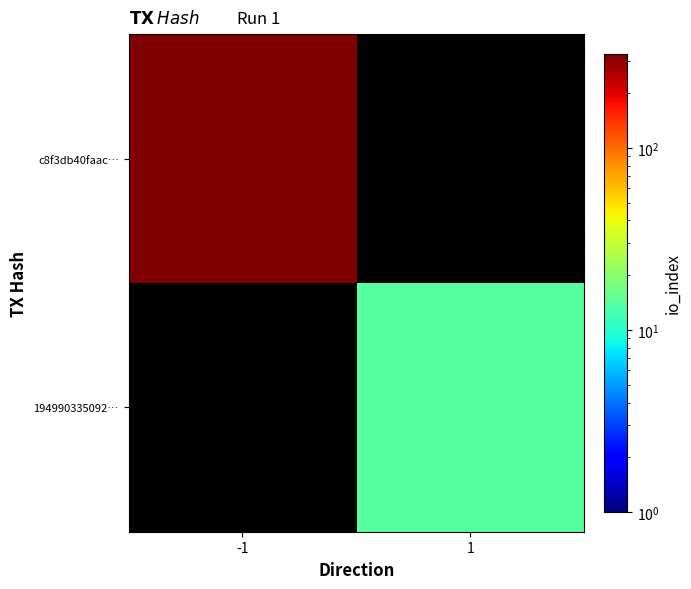

What is the minimum value for c8f3db40faac…?

329.0